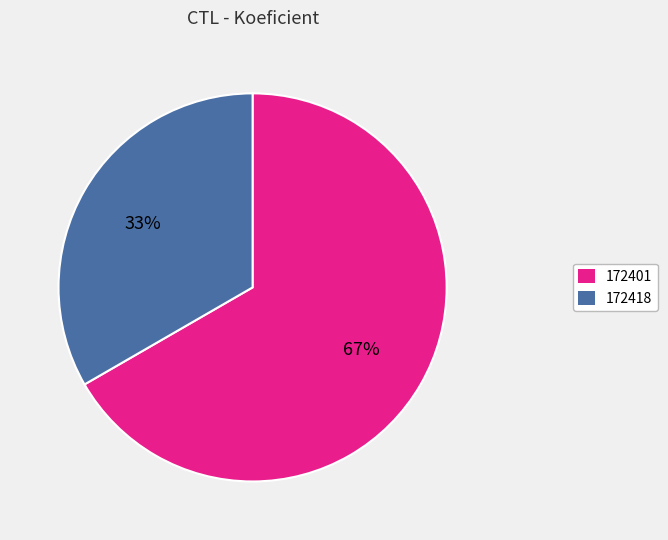

To the nearest percent, what percentage of the pie is 172401?

67%